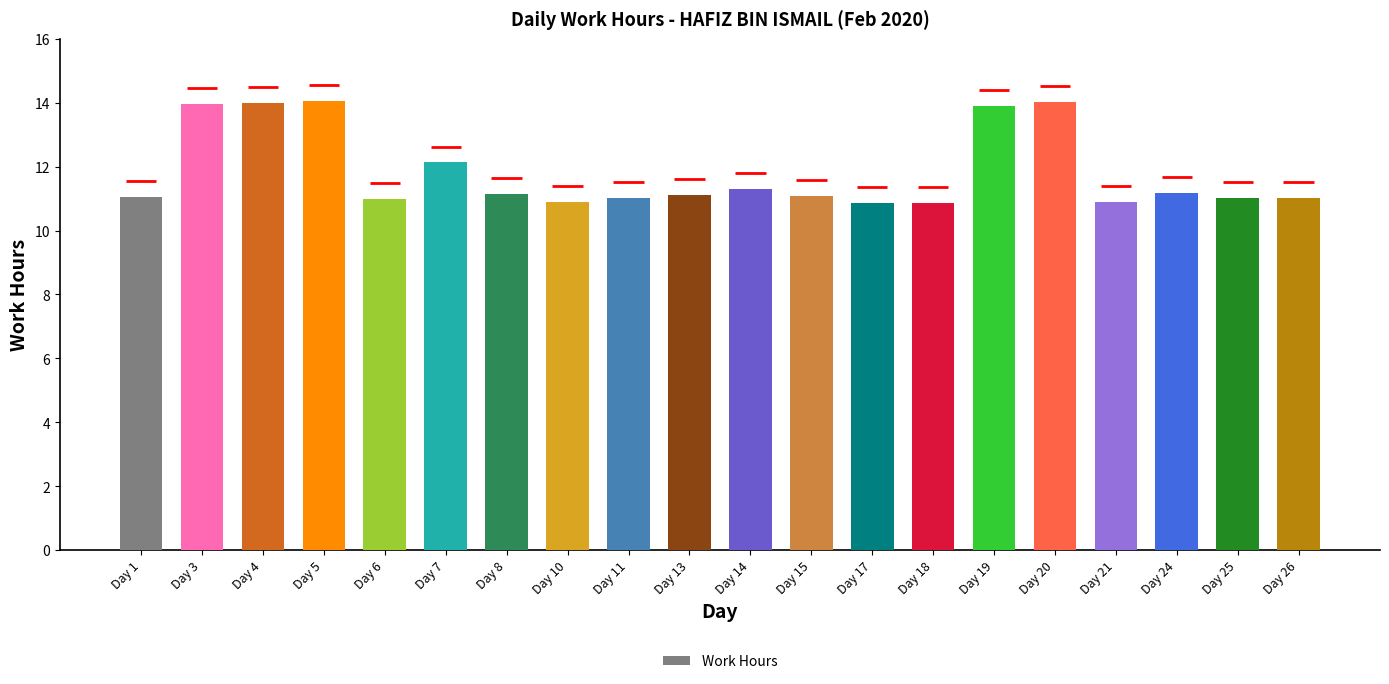

What is the sum of the values at Day 10 and Day 8?

22.0